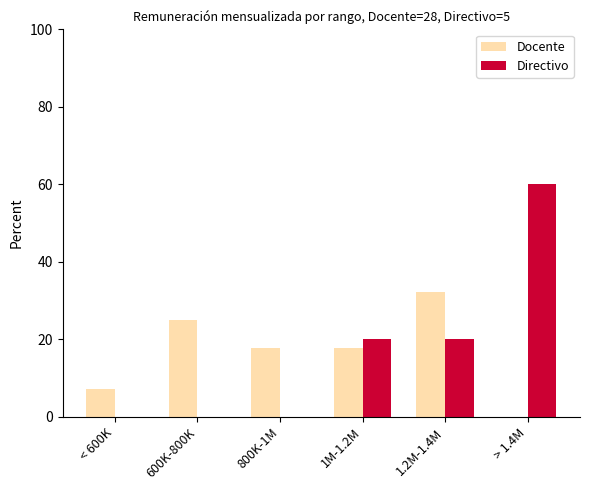

What is the total value across all series at 600K-800K?

25.0